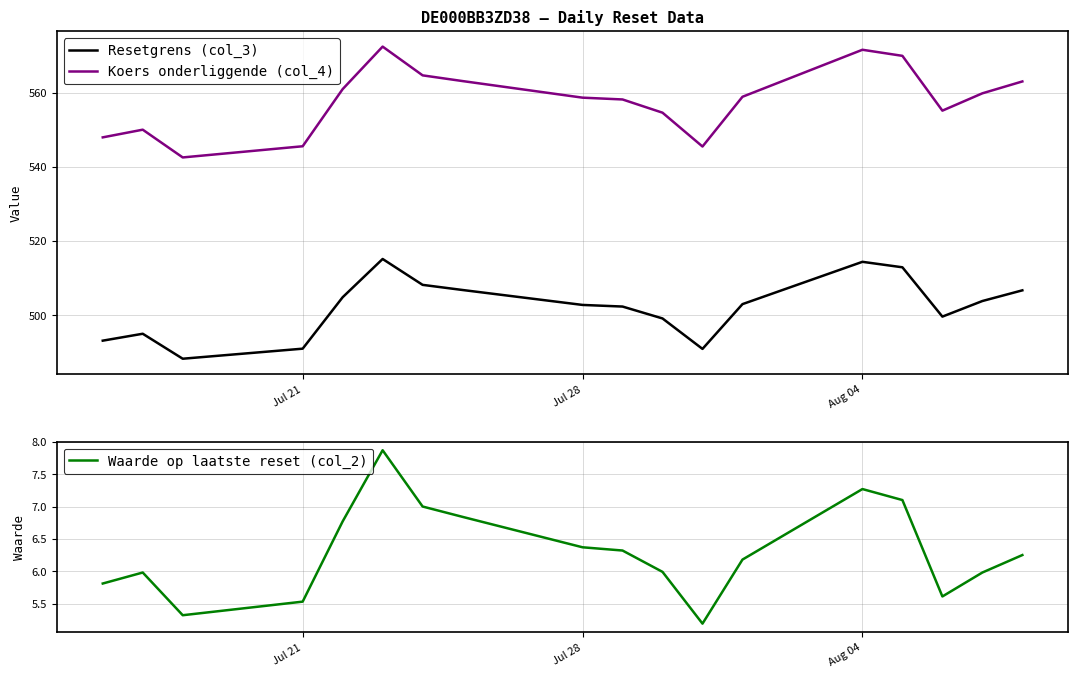

What is the minimum value shown in the chart?

5.2